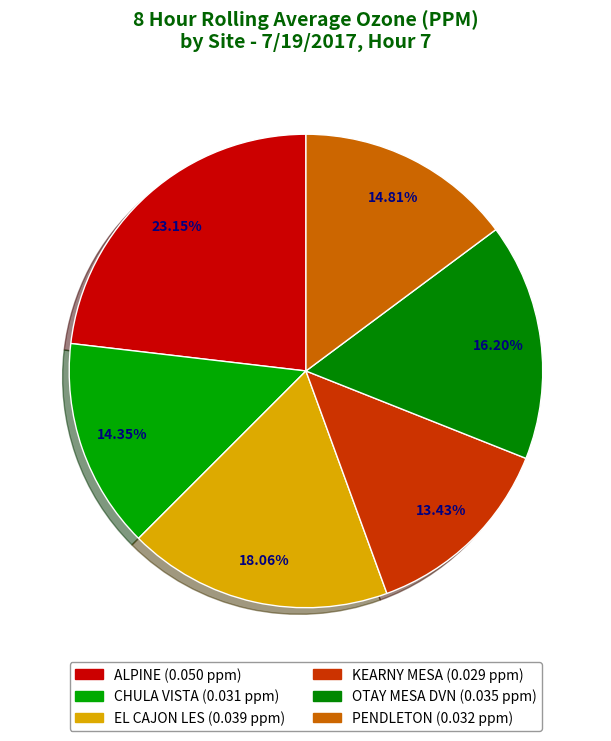

How many segments does this pie chart have?

6